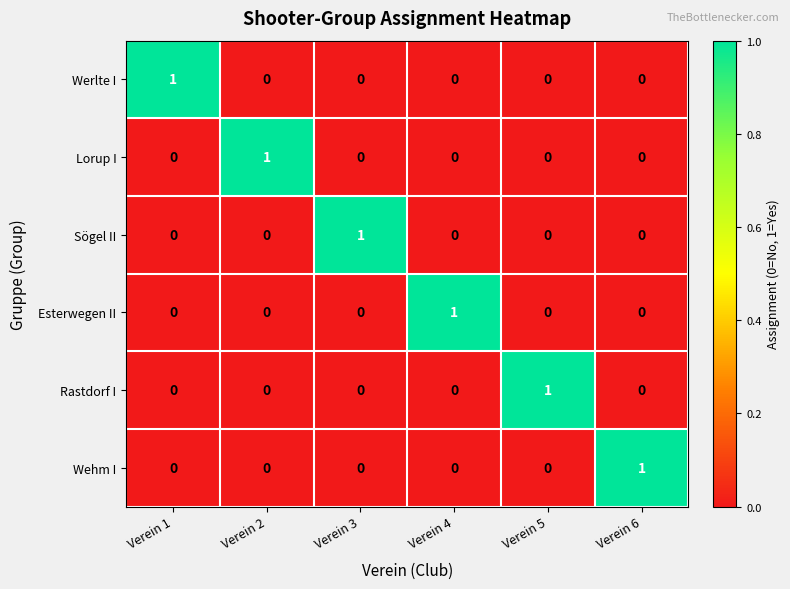

Is the value of Rastdorf I at Verein 5 greater than the value of Esterwegen II at Verein 5?

Yes